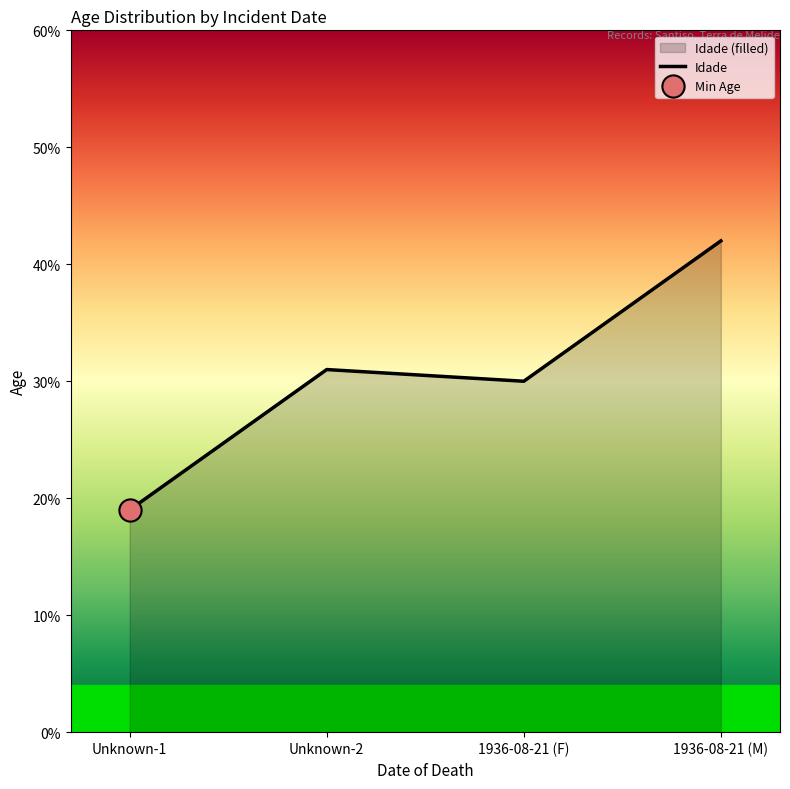

True or false: Idade has a value of 10 at 1936-08-21 (M).

False